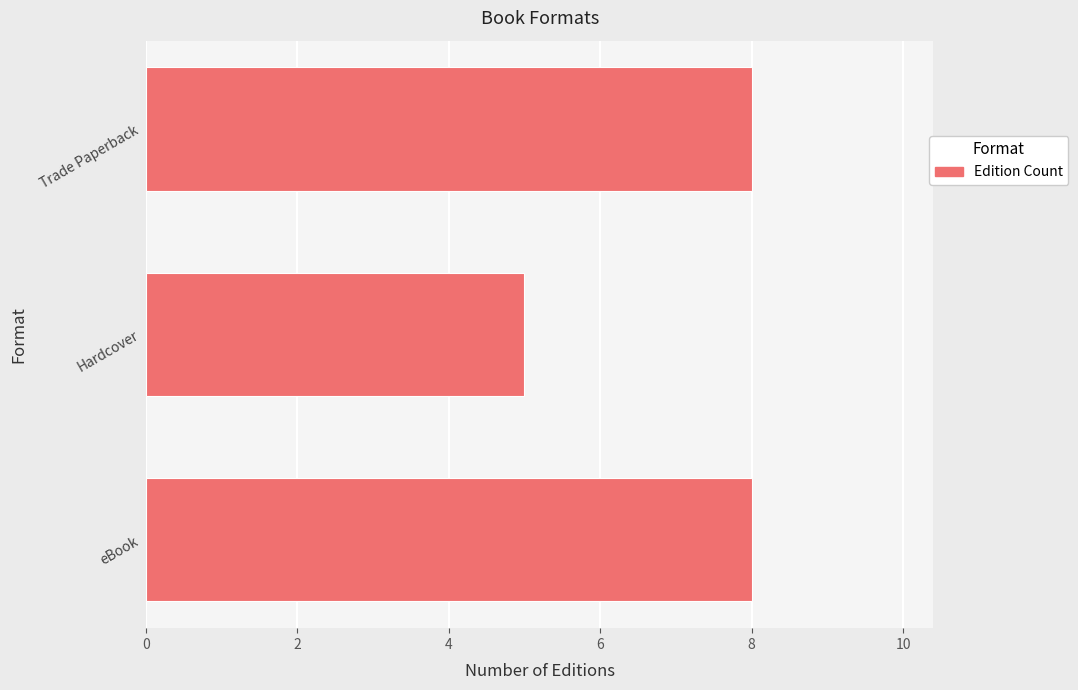

Is it true that the value at Hardcover is 8?

False